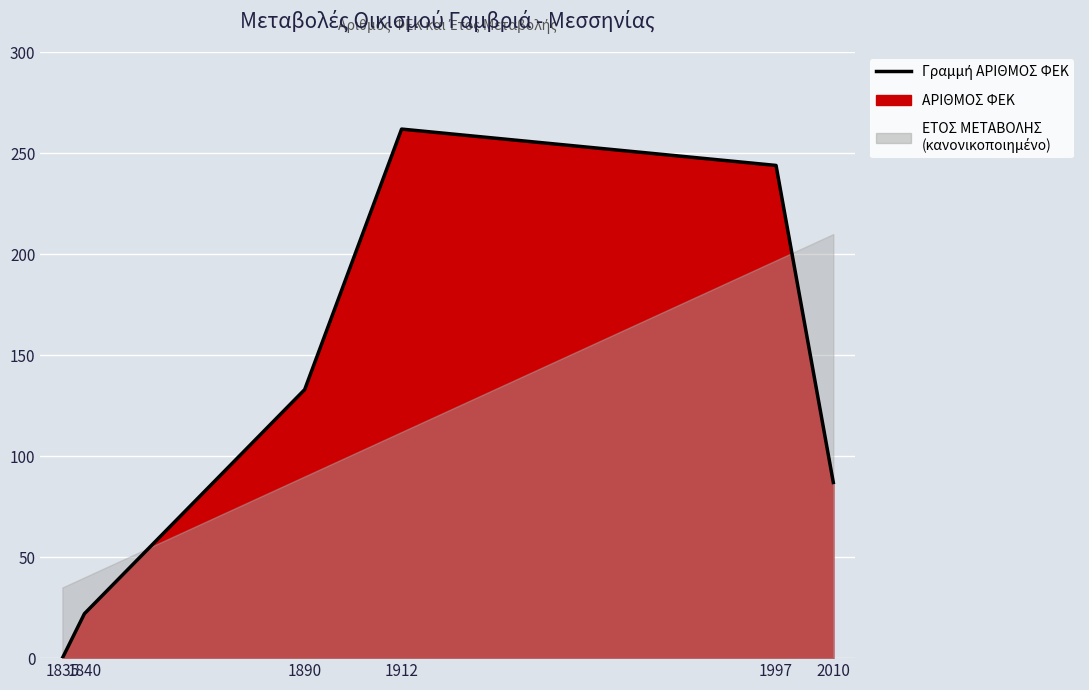

Where is the data nearest to the value 131?

1890